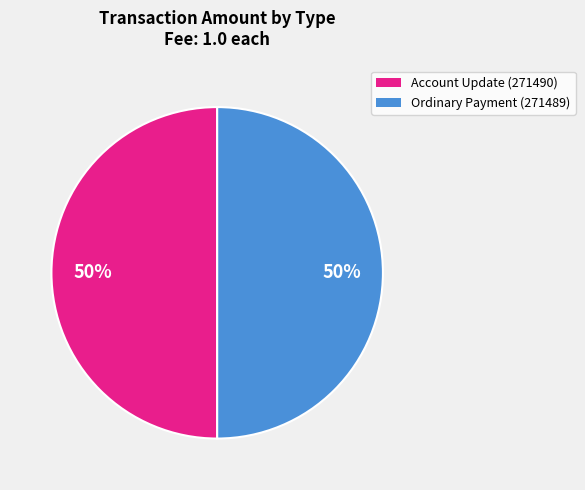

Is the sum of Ordinary Payment (271489) and Account Update (271490) greater than half?

Yes